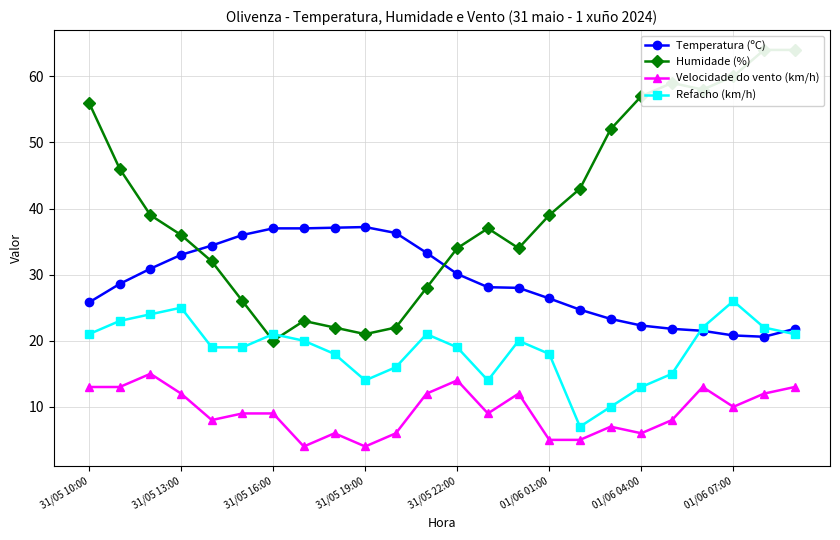

What is the maximum value for Refacho (km/h)?

26.0